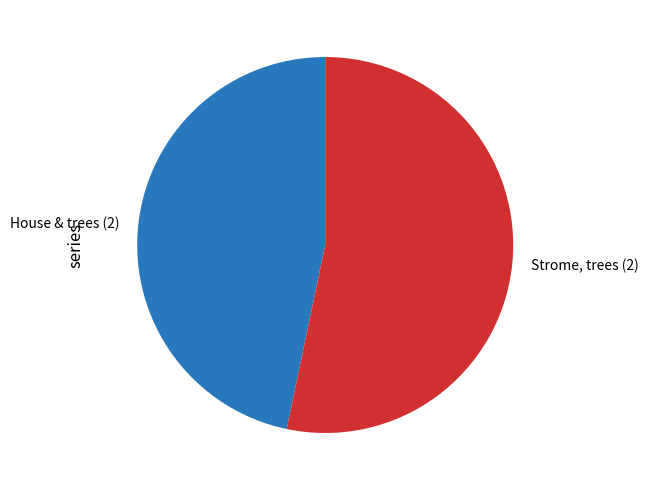

Is there a majority slice in this chart?

Yes